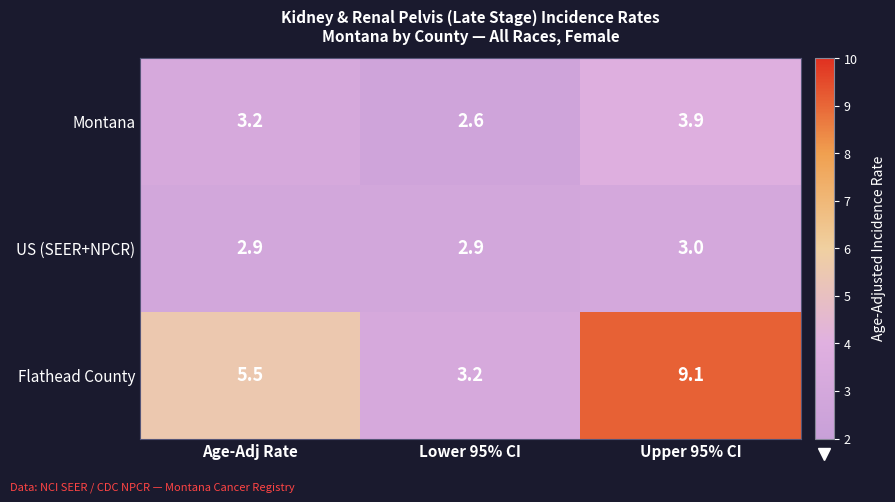

The value of US (SEER+NPCR) at Upper 95% CI is 3.0. True or false?

True